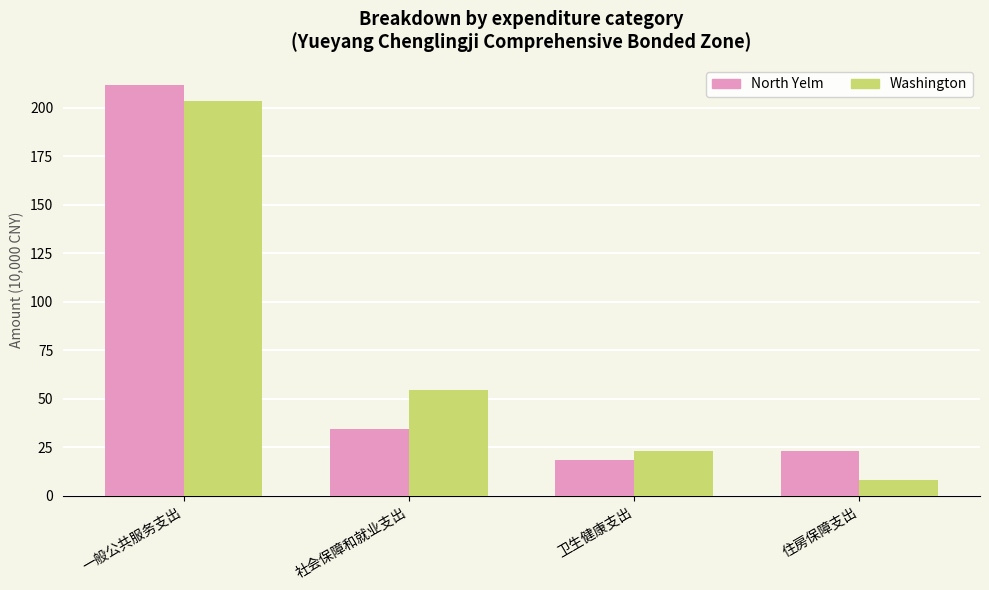

At how many categories does at least one series exceed 20?

4